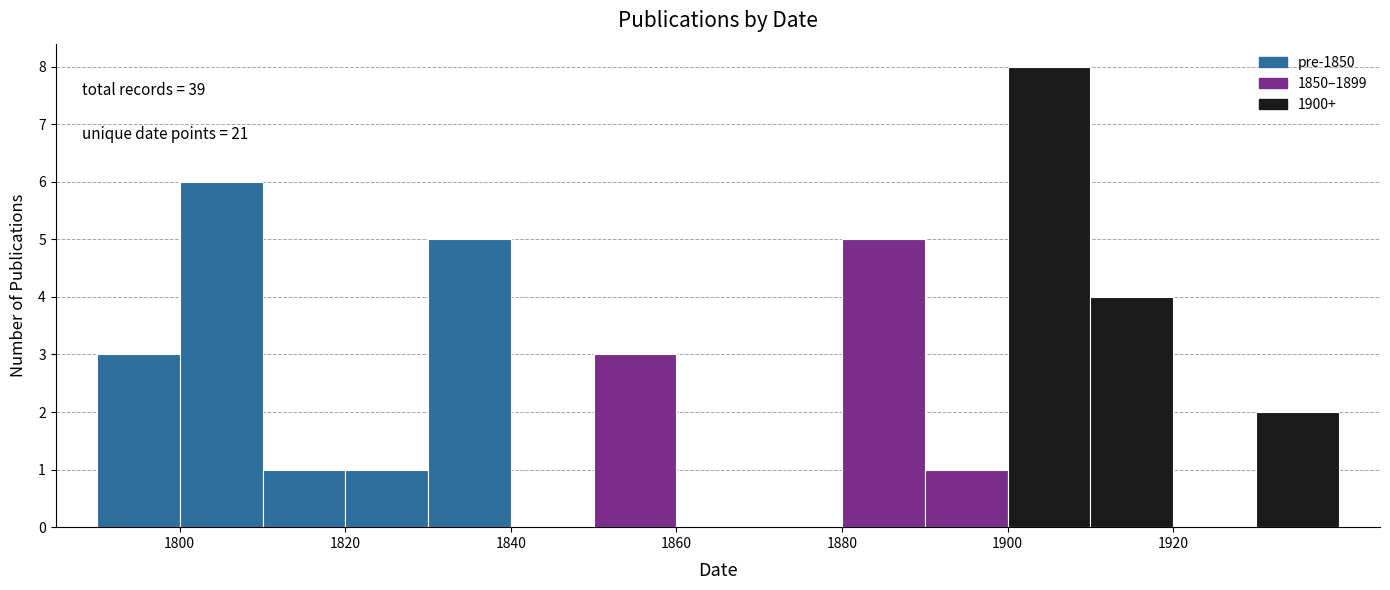

Over which range of the x-axis is the bar tallest?

1900 to 1910